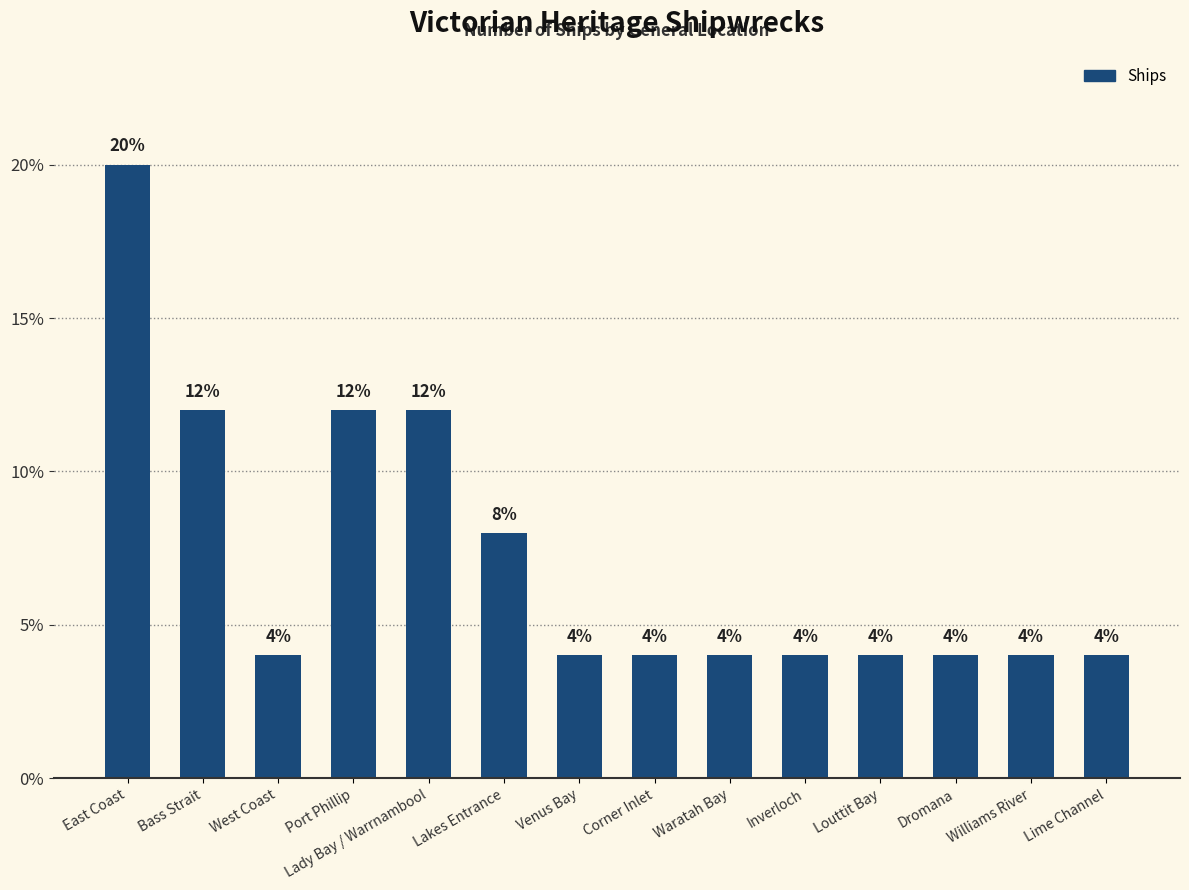

Reading left to right, transcribe all the data shown in this chart.

20	12	4	12	12	8	4	4	4	4	4	4	4	4